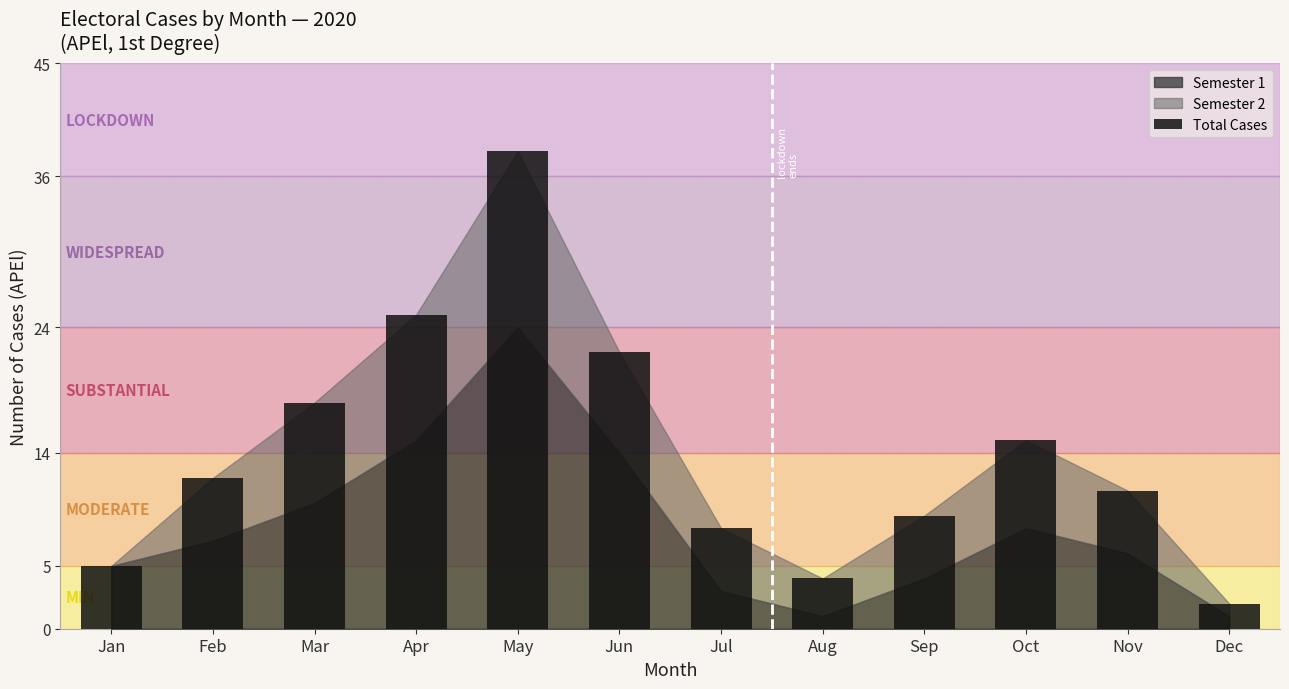

Reading left to right, what are all the values shown in this chart?

5	12	18	25	38	22	8	4	9	15	11	2